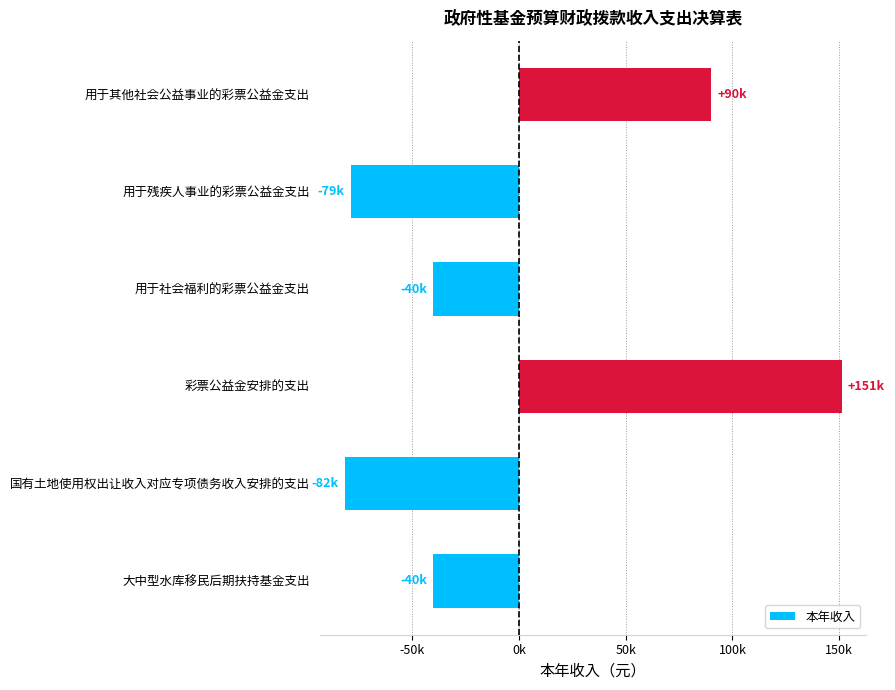

Are the bars horizontal?

Yes